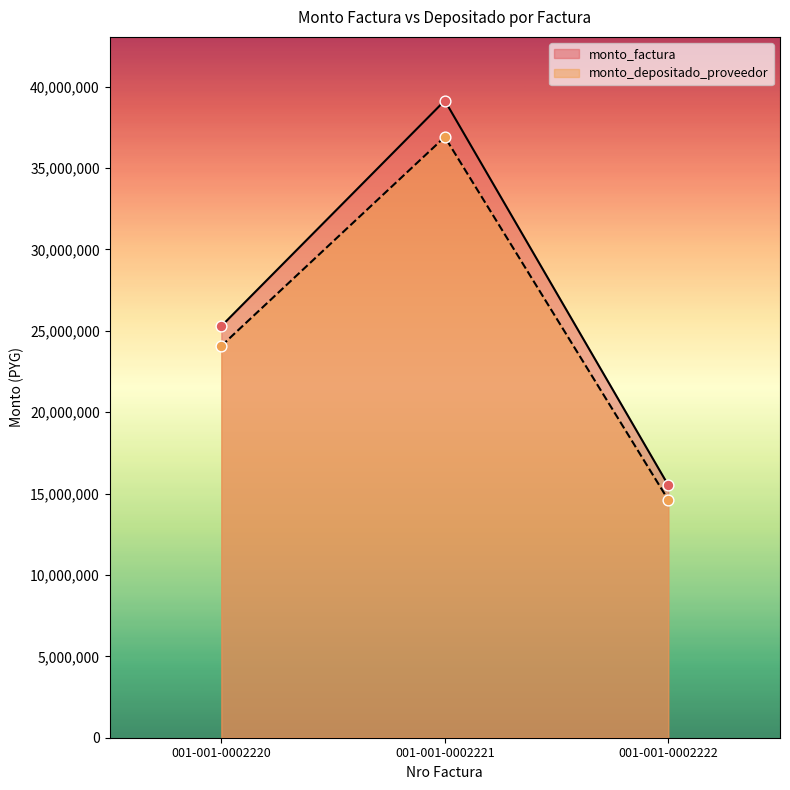

At which category is the sum across all series the highest?

001-001-0002221